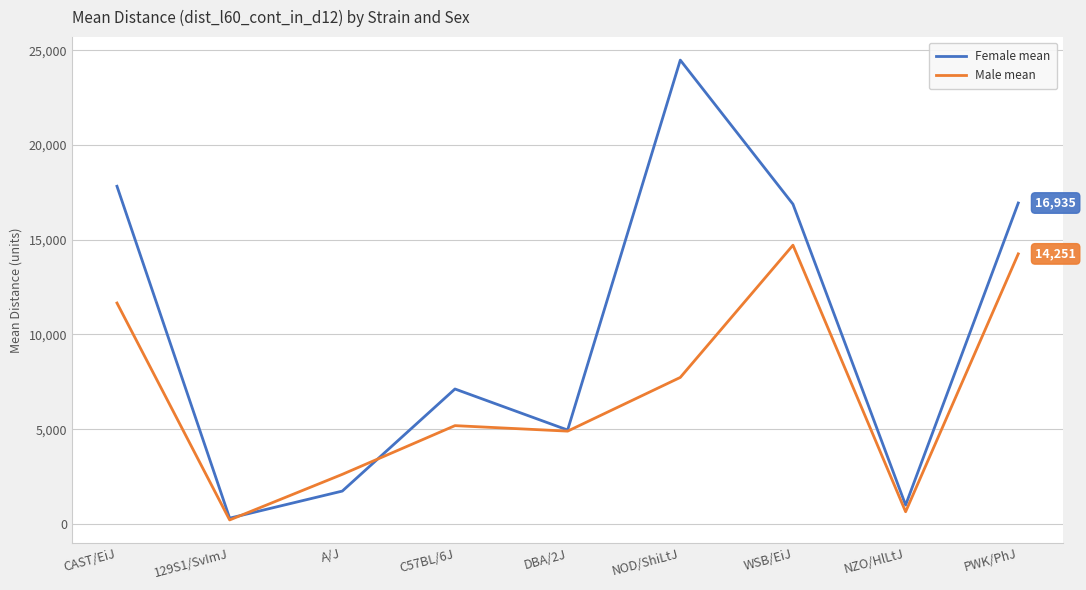

The Male mean series shows 7732.0 at NOD/ShiLtJ. True or false?

True